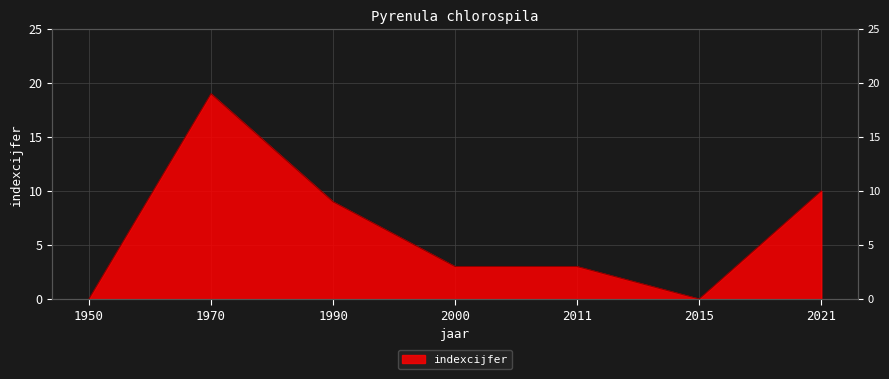

Reading left to right, transcribe all the data shown in this chart.

1950=0	1970=19	1990=9	2000=3	2011=3	2015=0	2021=10